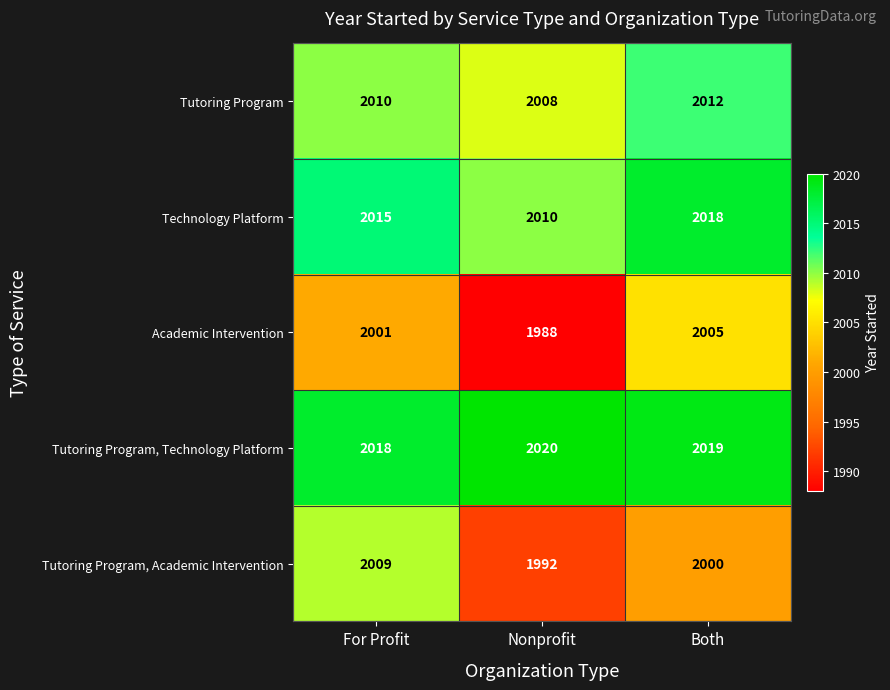

At which category is the sum across all series the highest?

Both